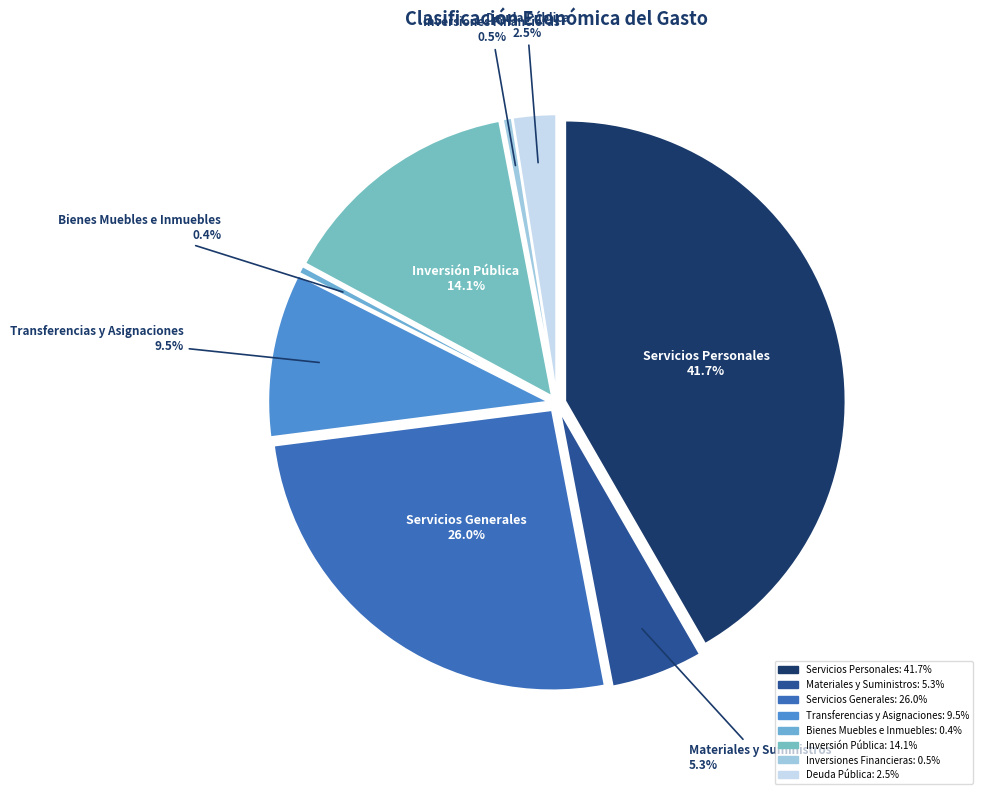

What is the ratio of the value at Materiales y Suministros to the value at Inversión Pública?

0.4